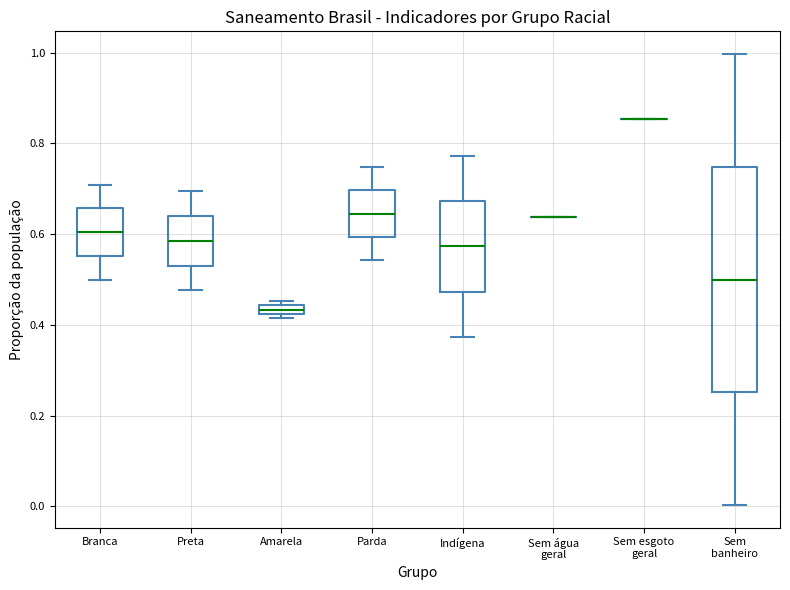

Comparing the boxes themselves (not the whiskers), which one is the tallest?

Sem banheiro